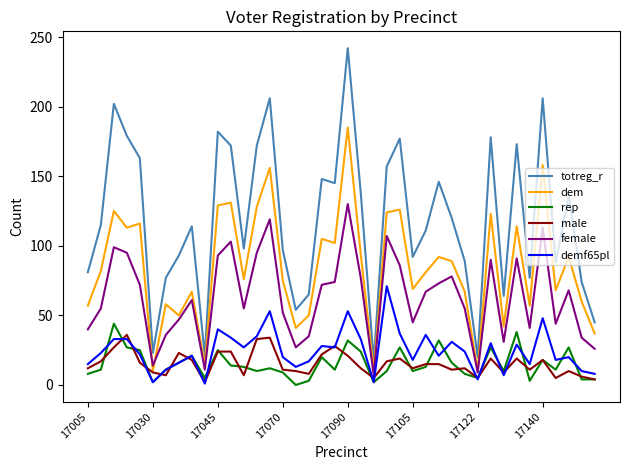

What is the lowest value of the dem series?

10